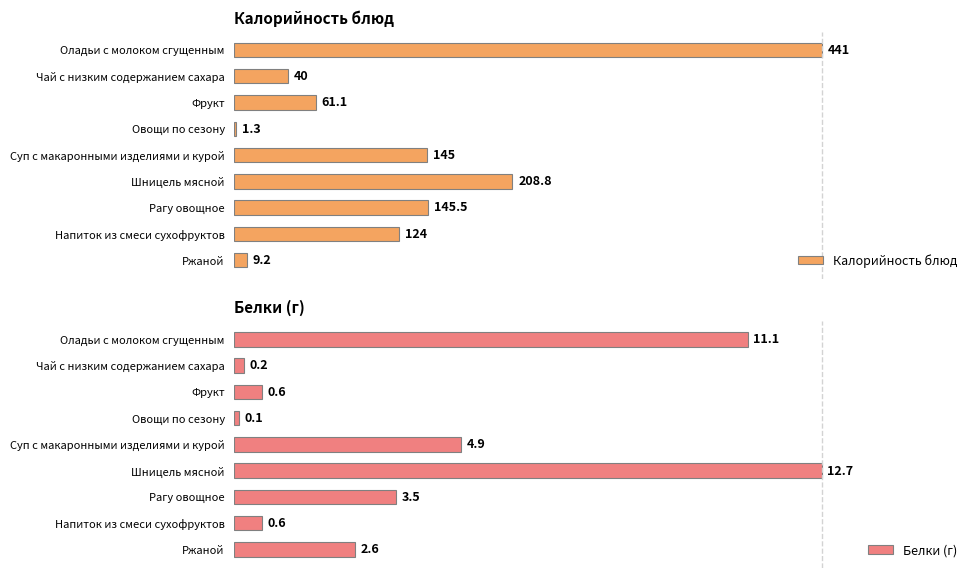

List the series in order of their overall mean, lowest first.

Белки (г), Калорийность блюд